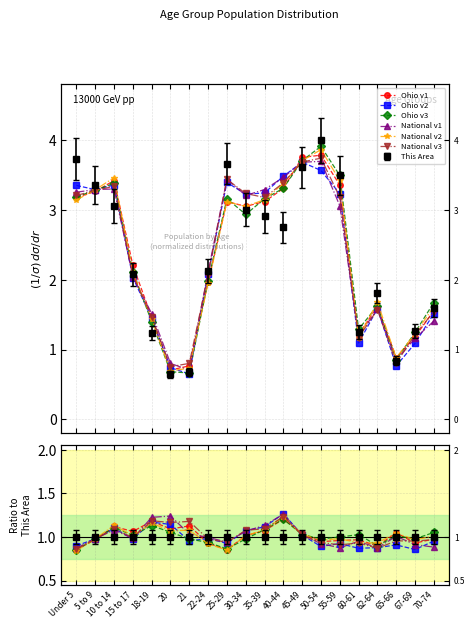

True or false: Ohio v2 has more than 1 points higher than both neighbors.

True